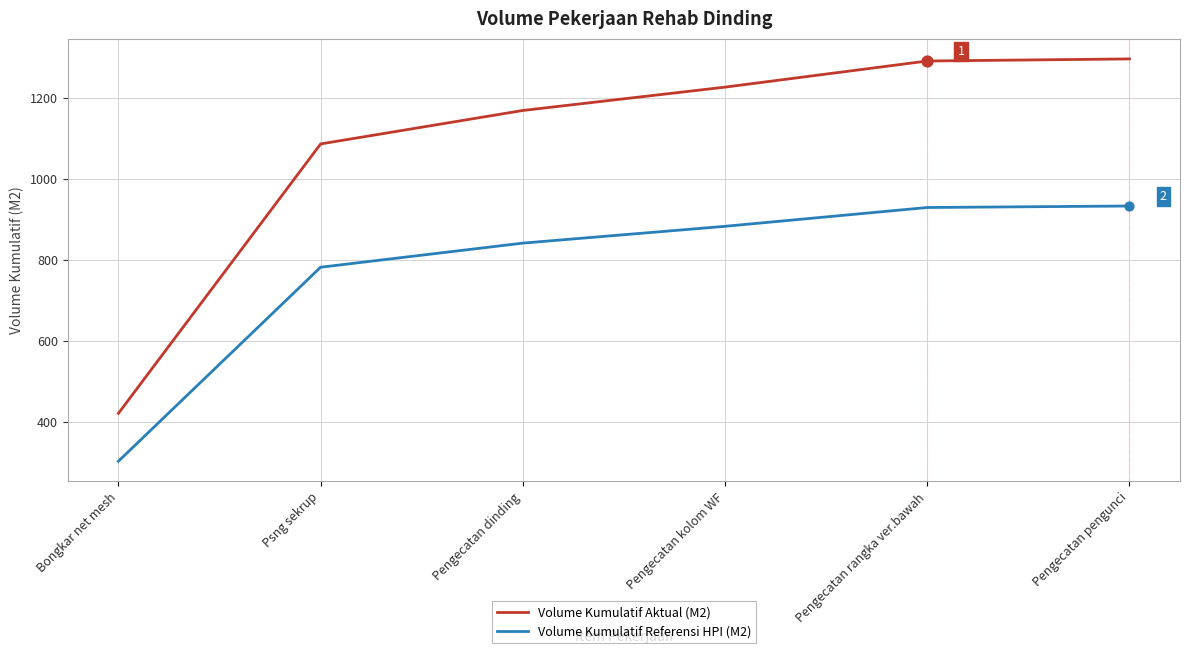

What is the difference between the highest and lowest values at Pengecatan pengunci?

363.3